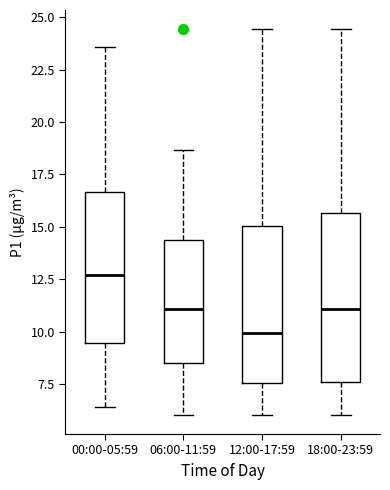

Reading left to right, read every box against the y-axis: the position of its median line, the range the box covers, and the ends of its whiskers. The values are not printed on the chart, so give them approximately, as read against the axis.

00:00-05:59: median 12.5, box 9.5 to 16.5, whiskers 6.5 to 23.5
06:00-11:59: median 11.0, box 8.5 to 14.5, whiskers 6.0 to 18.5
12:00-17:59: median 10.0, box 7.5 to 15.0, whiskers 6.0 to 24.5
18:00-23:59: median 11.0, box 7.5 to 15.5, whiskers 6.0 to 24.5